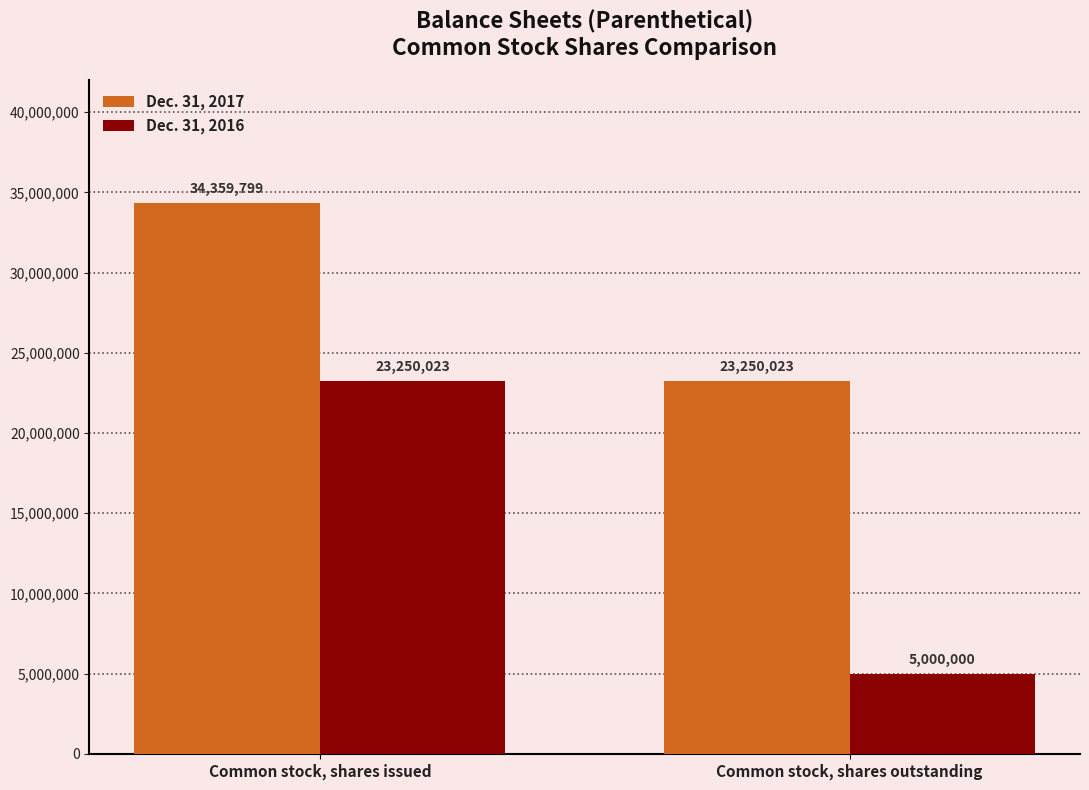

How many Dec. 31, 2017 values are between 23250023 and 34359799?

2